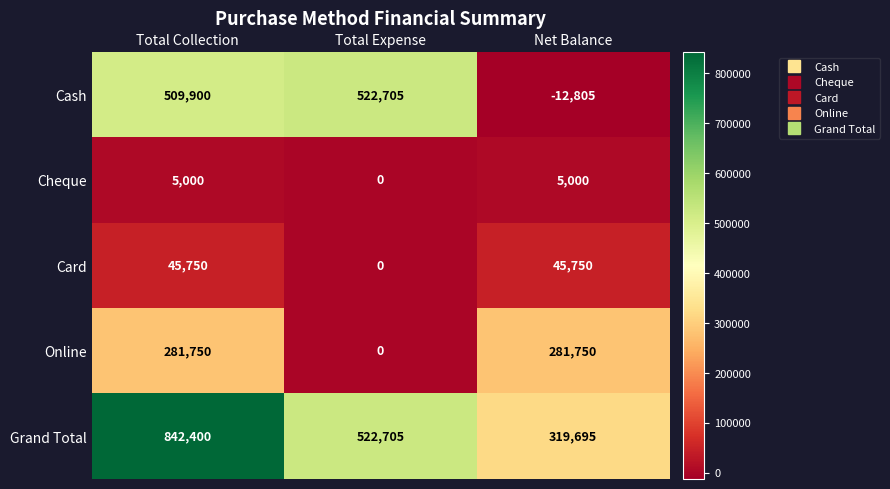

At which category is the sum across all series the highest?

Total Collection